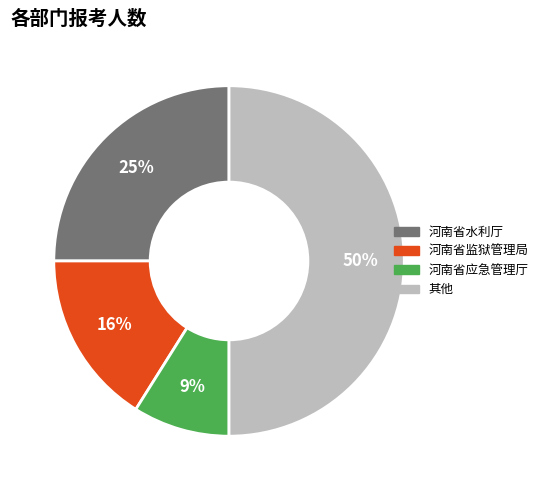

How many slices are in this pie chart?

4